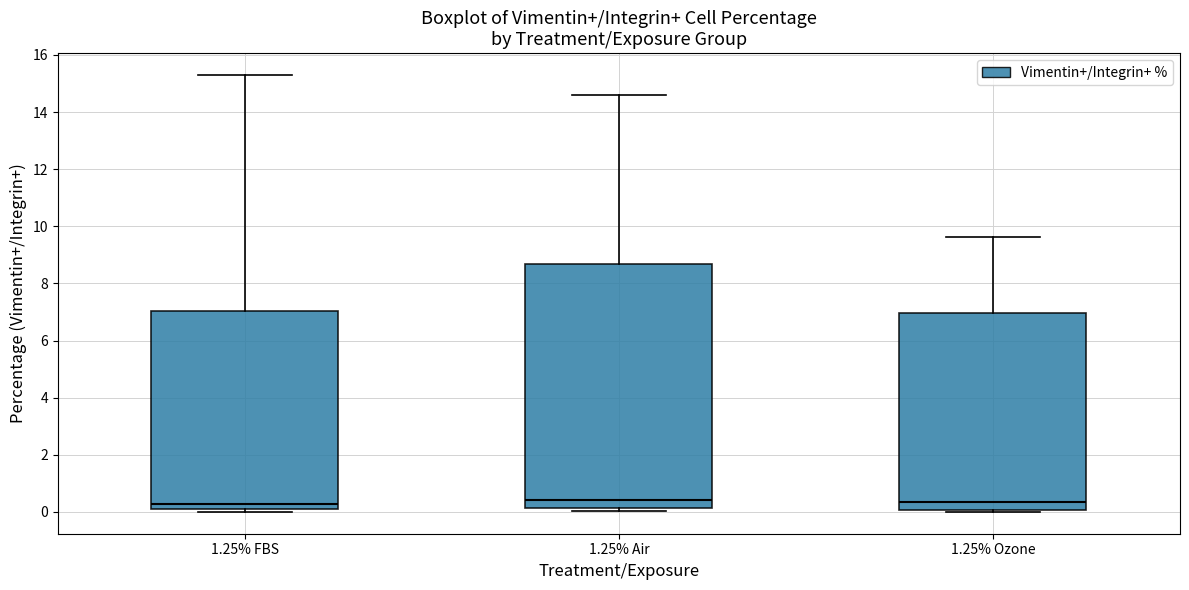

Reading left to right, read every box against the y-axis: the position of its median line, the range the box covers, and the ends of its whiskers. The values are not printed on the chart, so give them approximately, as read against the axis.

1.25% FBS: median 0.2 (just above the box's lower edge), box 0.2 to 7.0, whiskers 0.0 to 15.4
1.25% Air: median 0.4, box 0.2 to 8.6, whiskers 0.0 to 14.6
1.25% Ozone: median 0.4, box 0.0 to 7.0, whiskers 0.0 (just below the box's lower edge) to 9.6